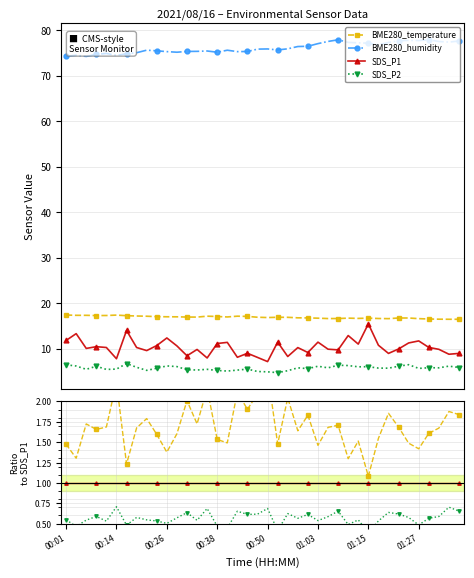

At how many categories does at least one series exceed 0?

40